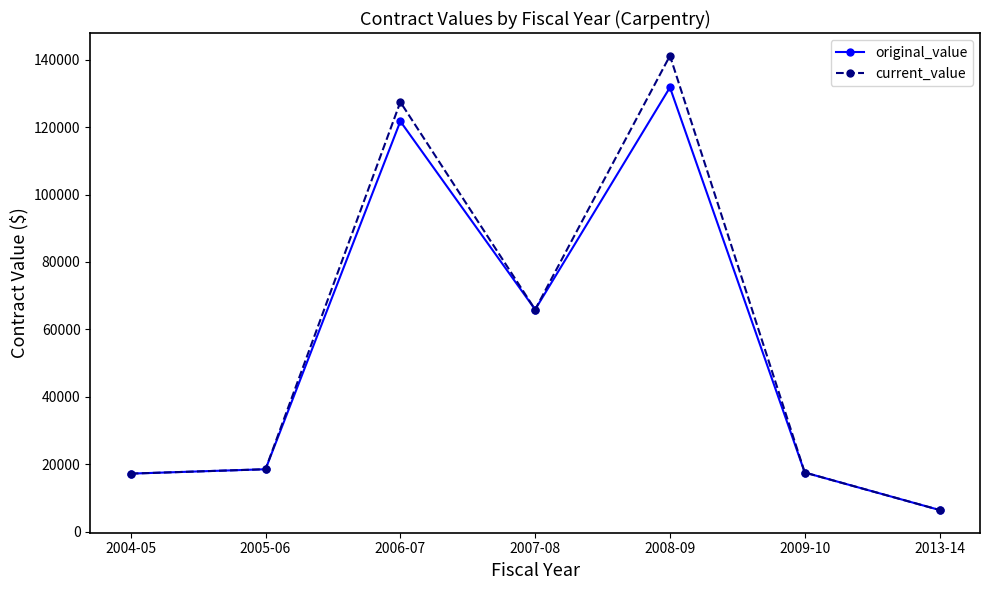

How many categories are shown in the chart?

7